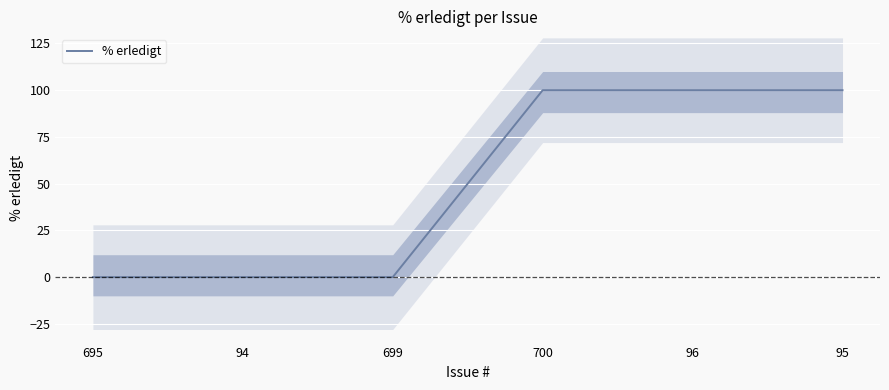

Rank the categories by value from lowest to highest.

695, 94, 699, 700, 96, 95